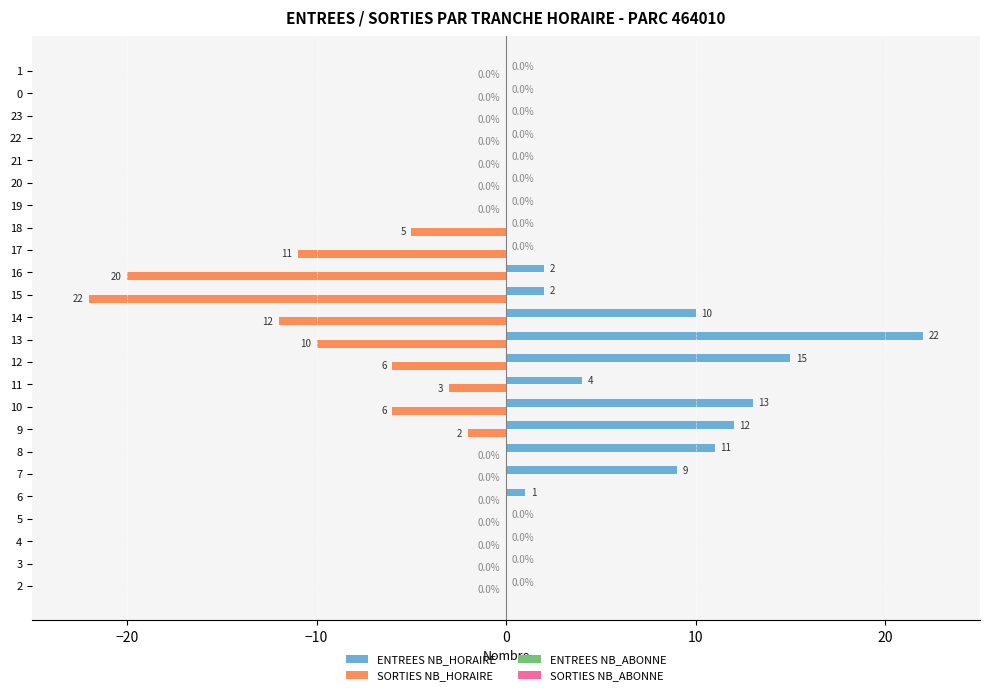

Count the number of categories in the chart.

24